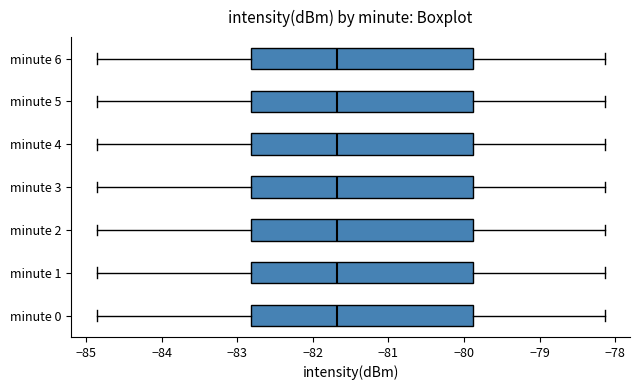

Reading bottom to top, transcribe this box plot: for each box, give where its median line is, the range the box spans, and where its two whiskers end, as read against the x-axis. The values are not printed on the chart, so give them approximately, as read against the axis.

minute 0: median -81.7, box -82.8 to -79.9, whiskers -84.9 to -78.1
minute 1: median -81.7, box -82.8 to -79.9, whiskers -84.9 to -78.1
minute 2: median -81.7, box -82.8 to -79.9, whiskers -84.9 to -78.1
minute 3: median -81.7, box -82.8 to -79.9, whiskers -84.9 to -78.1
minute 4: median -81.7, box -82.8 to -79.9, whiskers -84.9 to -78.1
minute 5: median -81.7, box -82.8 to -79.9, whiskers -84.9 to -78.1
minute 6: median -81.7, box -82.8 to -79.9, whiskers -84.9 to -78.1